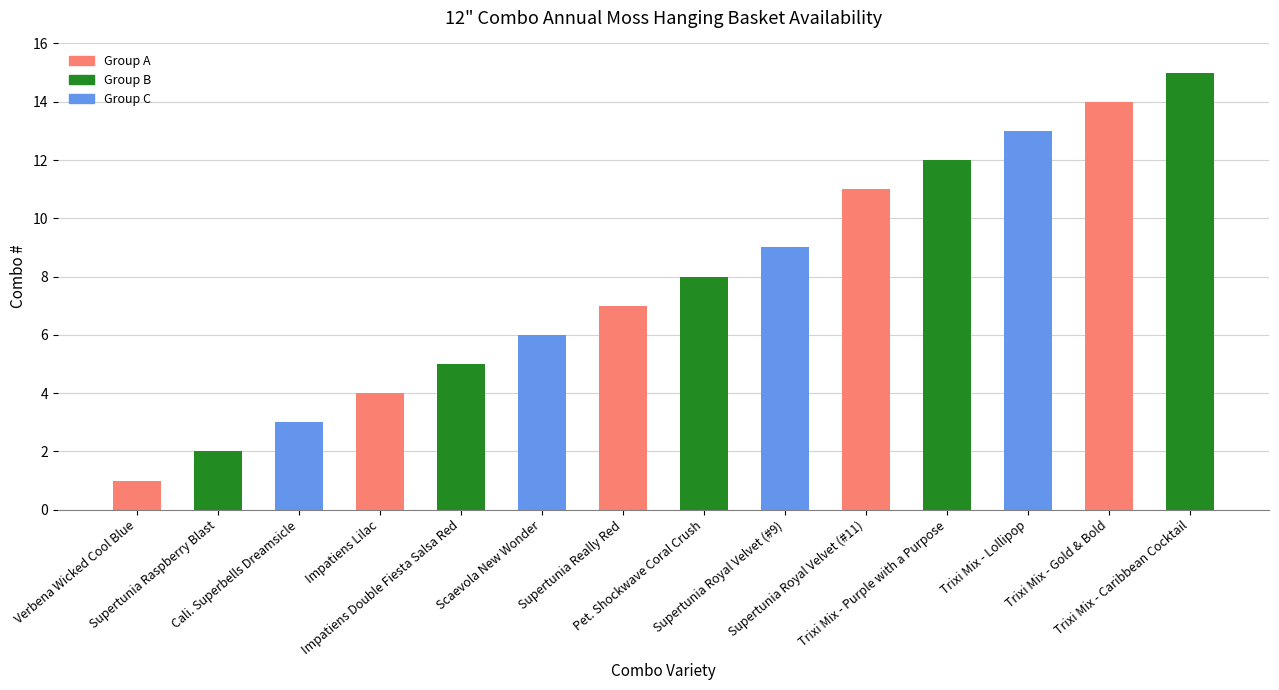

True or false: the data shows 19 at Trixi Mix - Gold & Bold.

False